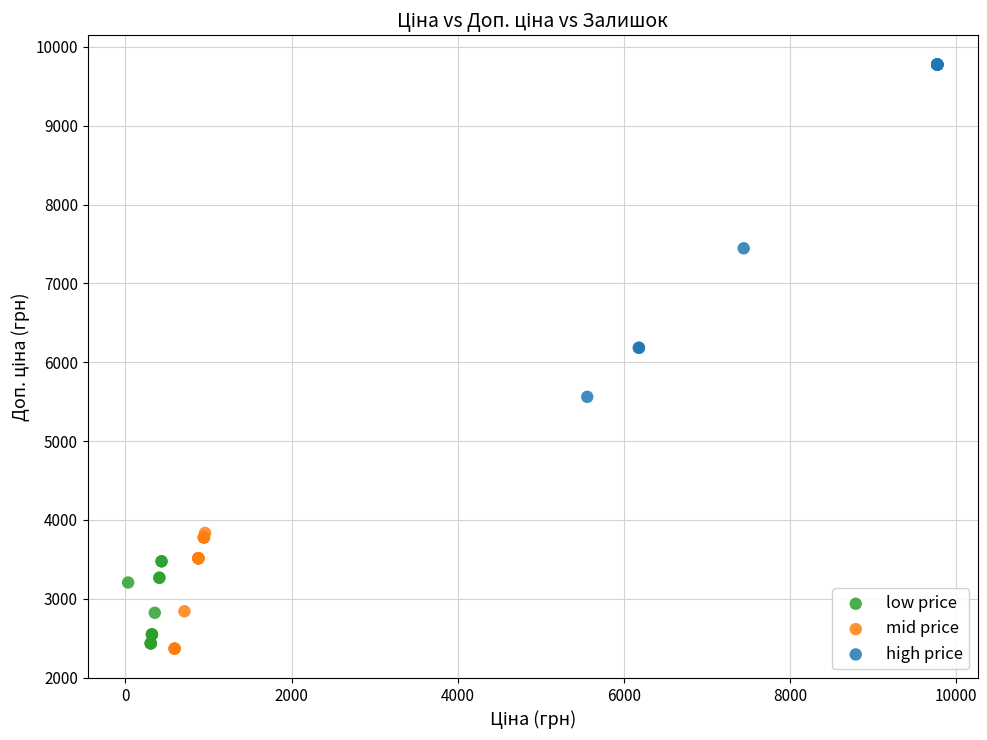

Which series contains the highest Y value?

high price